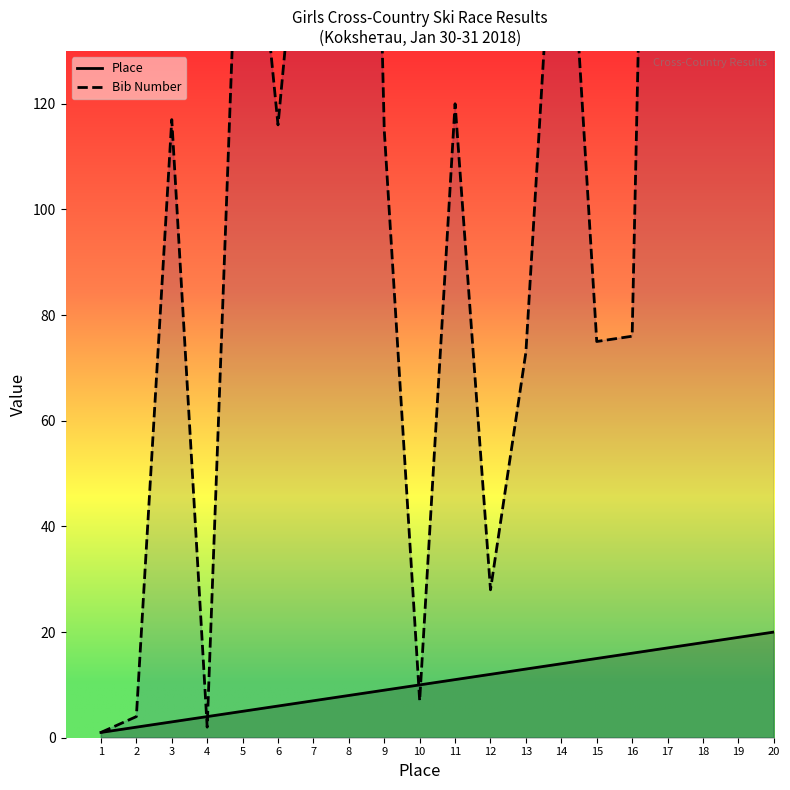

Which label corresponds to the largest value in the chart?

19